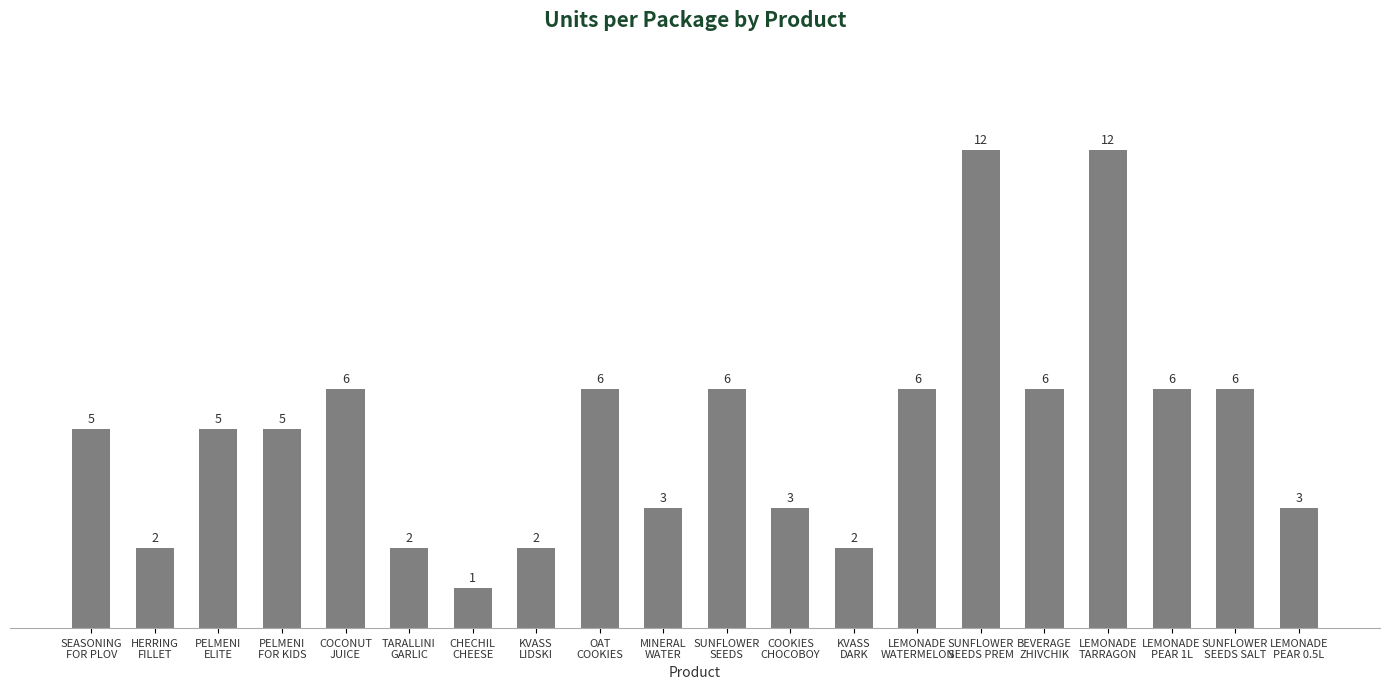

What is the value of the 19th bar from the left?

6